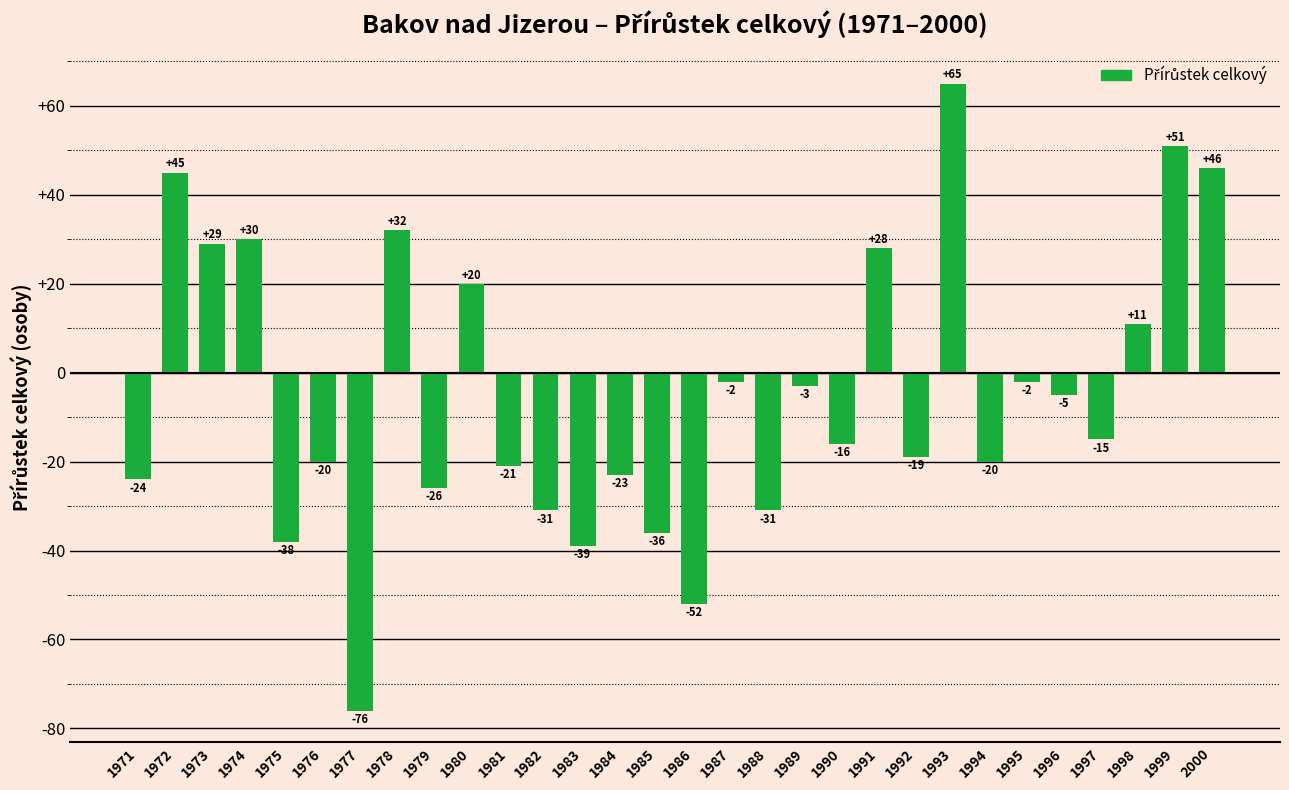

Read the value at 1973, to the nearest 10.

30